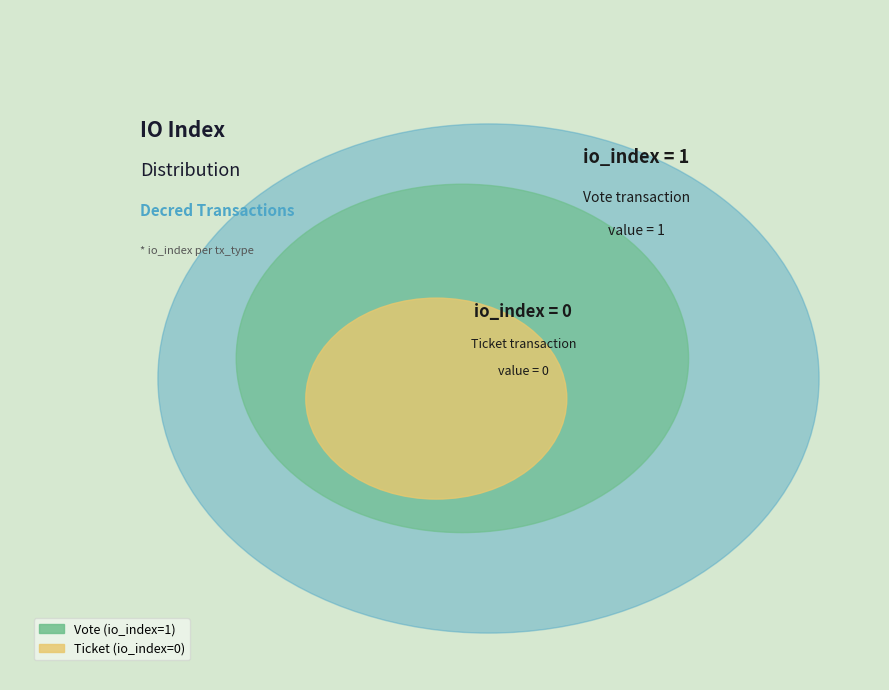

Does Vote (io_index=1) account for over 50% of the chart?

Yes